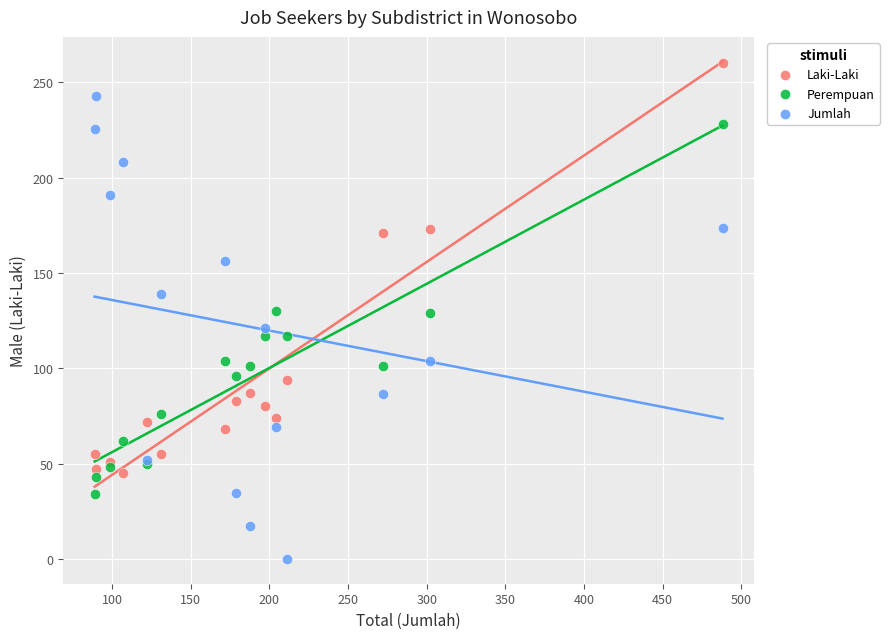

Which series has the widest spread of Y values?

Jumlah